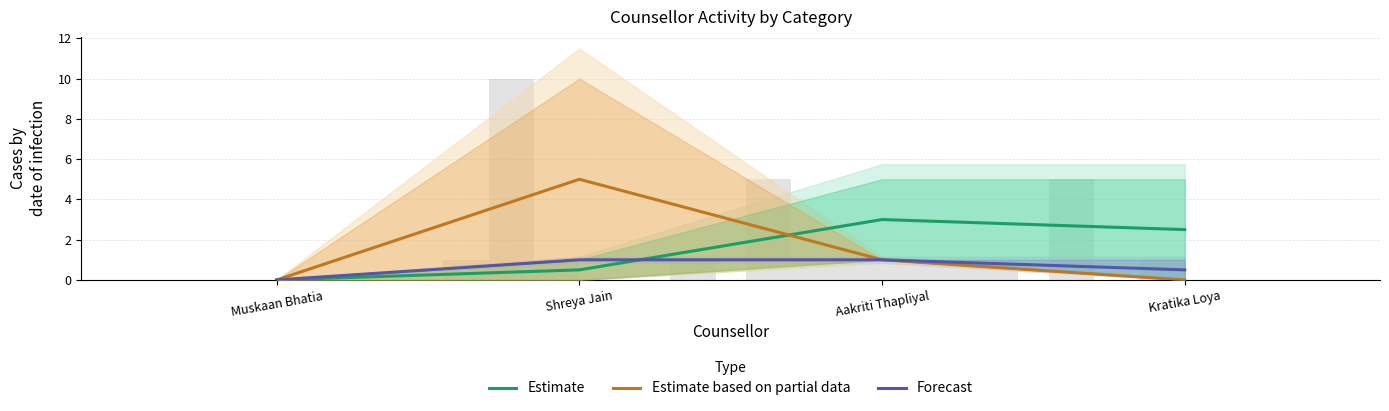

How many groups of bars are there?

4